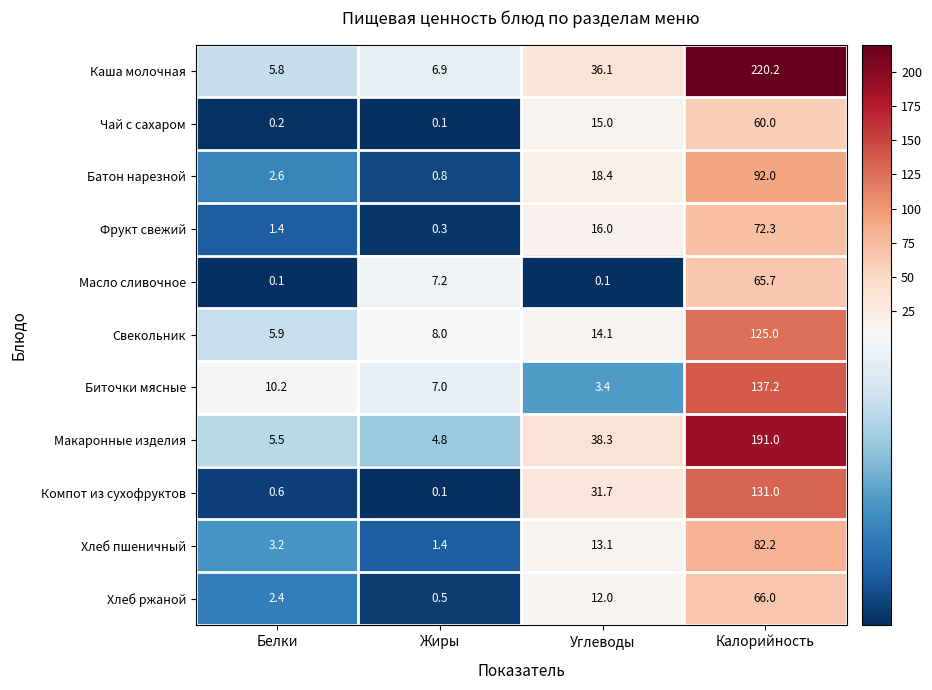

Which series has the largest total across all categories?

Каша молочная